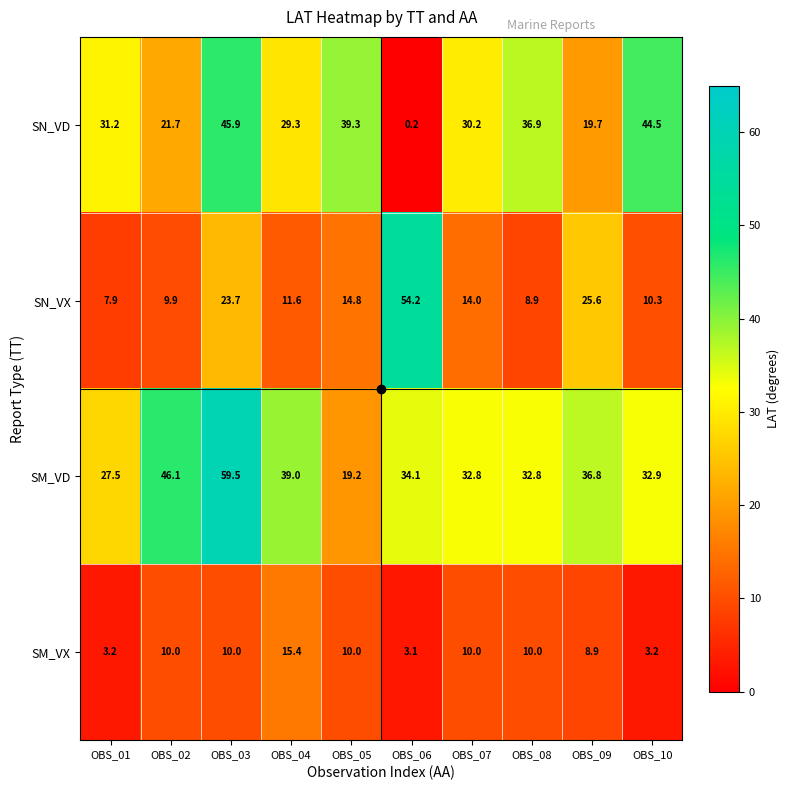

Which label corresponds to the smallest value in the chart?

OBS_06